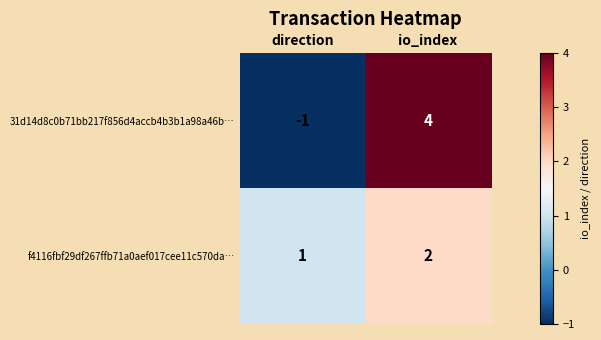

Reading left to right, list all the values displayed in this chart.

31d14d8c0b71bb217f856d4accb4b3b1a98a46b…: direction=-1	io_index=4
f4116fbf29df267ffb71a0aef017cee11c570da…: direction=1	io_index=2